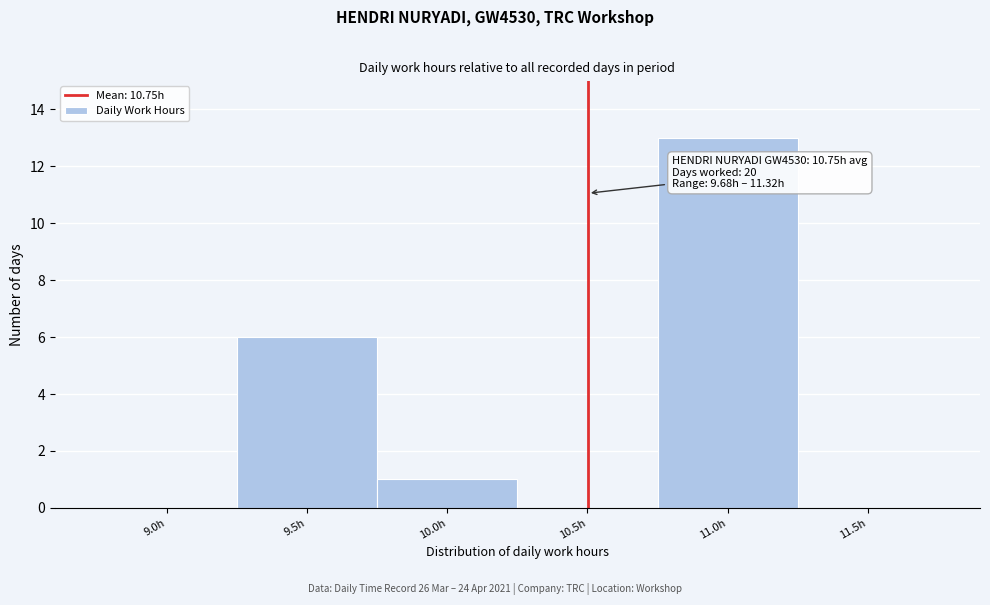

Reading left to right, extract all data points from this chart.

9.0h=0	9.5h=6	10.0h=1	10.5h=0	11.0h=13	11.5h=0